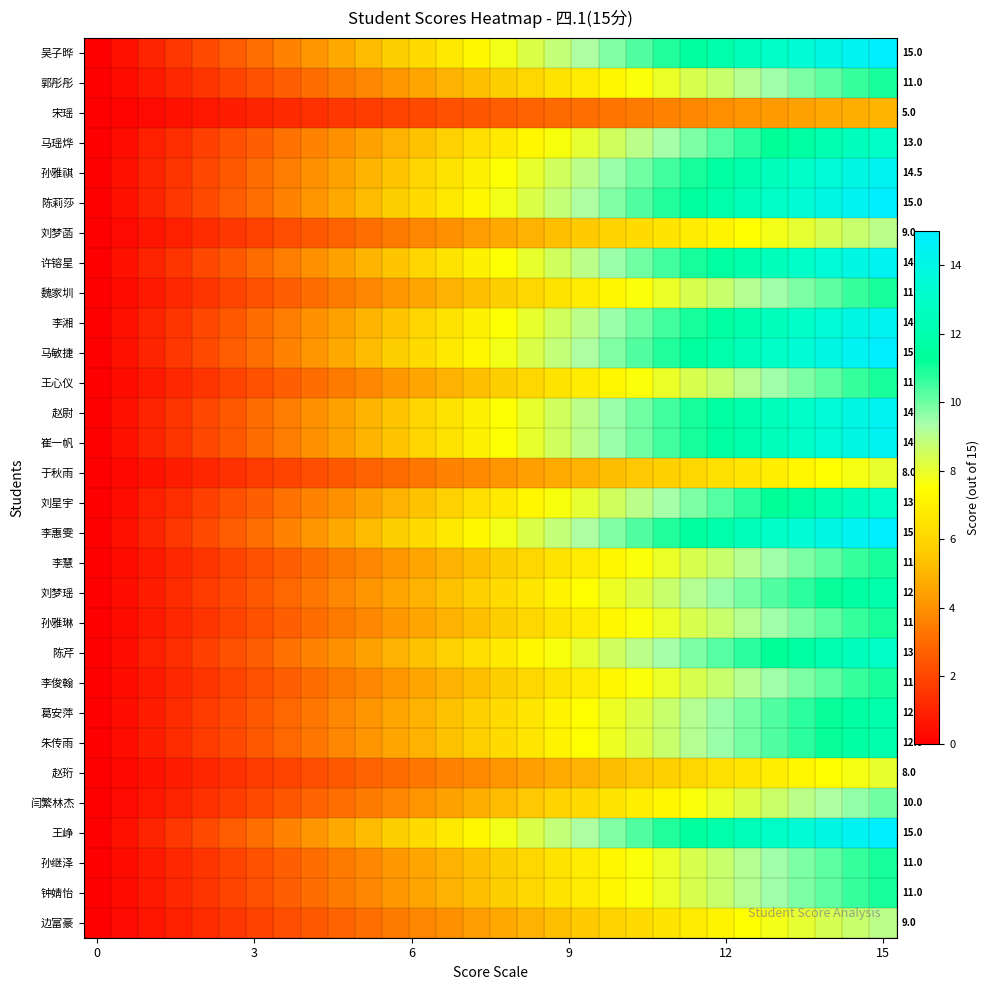

How many data points in 崔一帆 are less than 7?

14